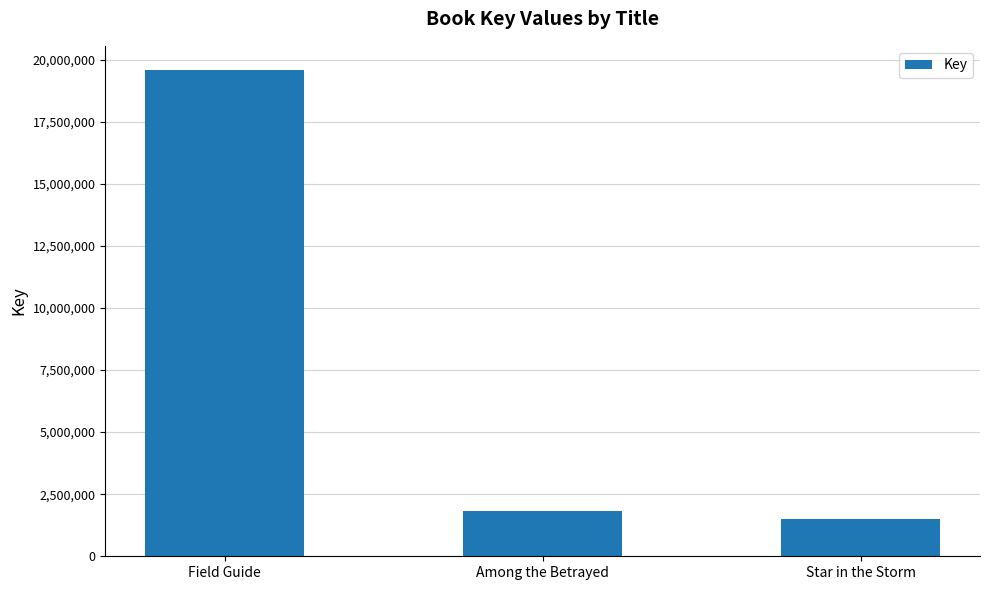

At which label is the value closest to 10535242?

Among the Betrayed